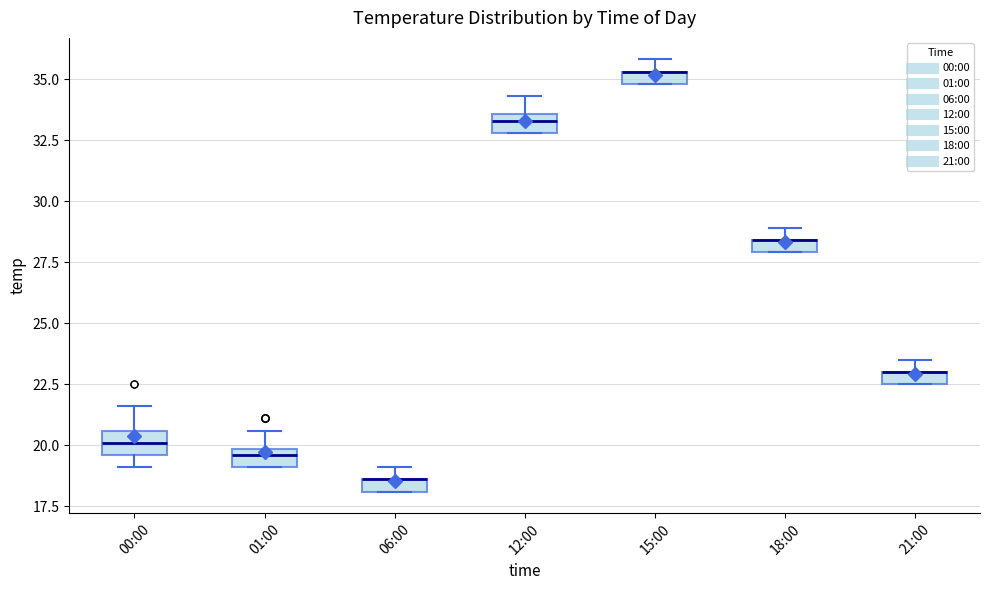

Where does the upper whisker of the box for 12:00 end on the y-axis? The values are not printed on the chart, so give them approximately, as read against the axis.

34.5